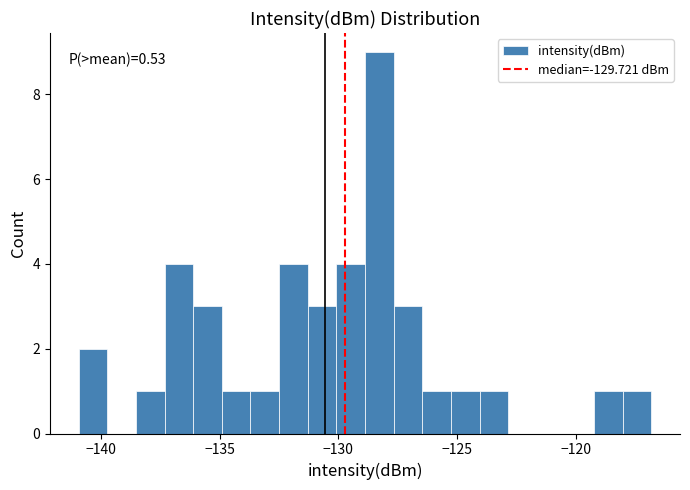

Read against the x-axis, roughly where is the centre of the tallest bar?

-128.5